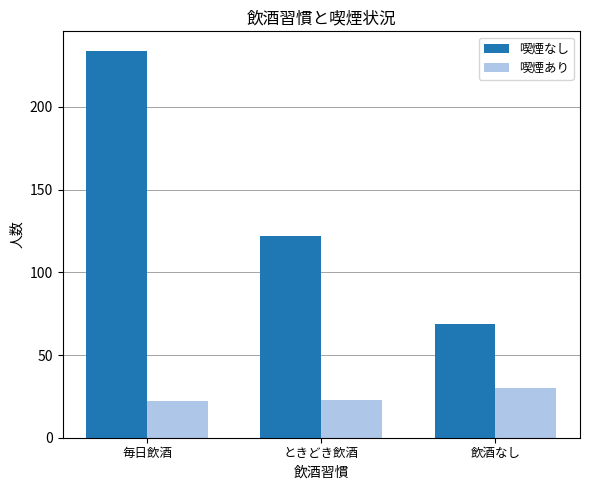

Which series has the widest spread of values?

喫煙なし